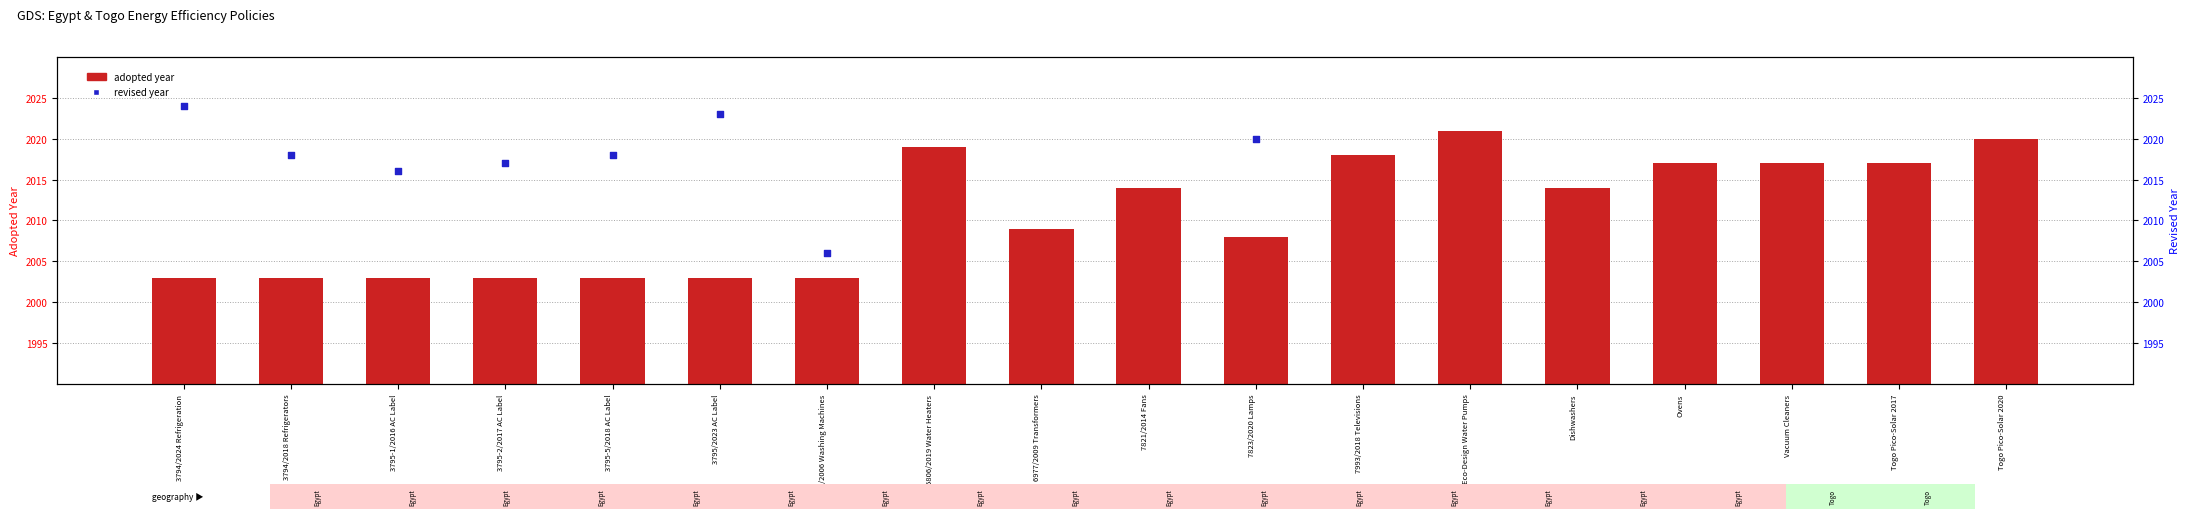

What are all the series names shown in the legend?

adopted, revised